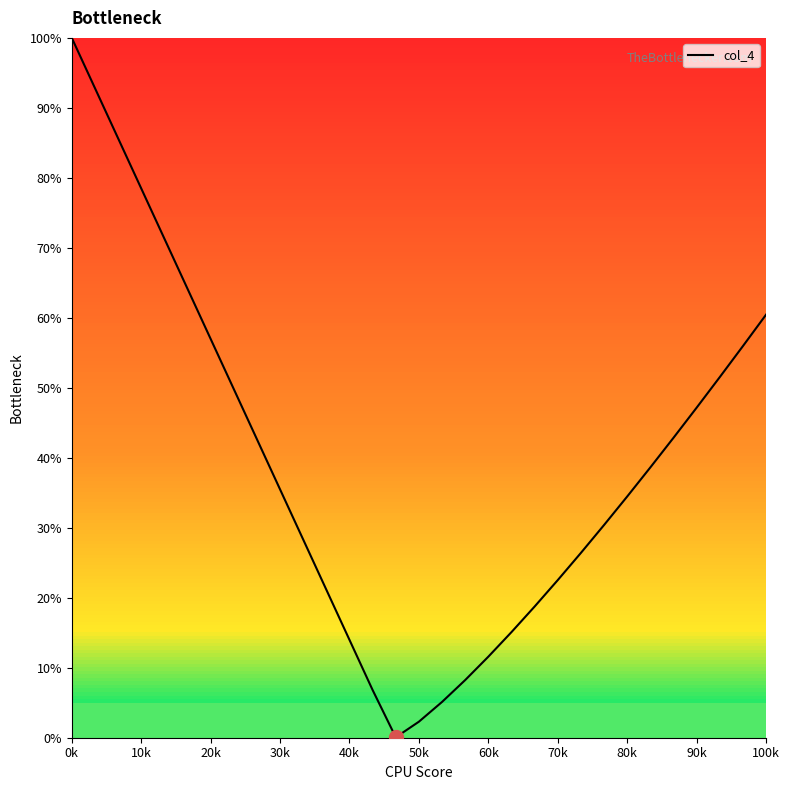

What is the maximum value shown in the chart?

100.0